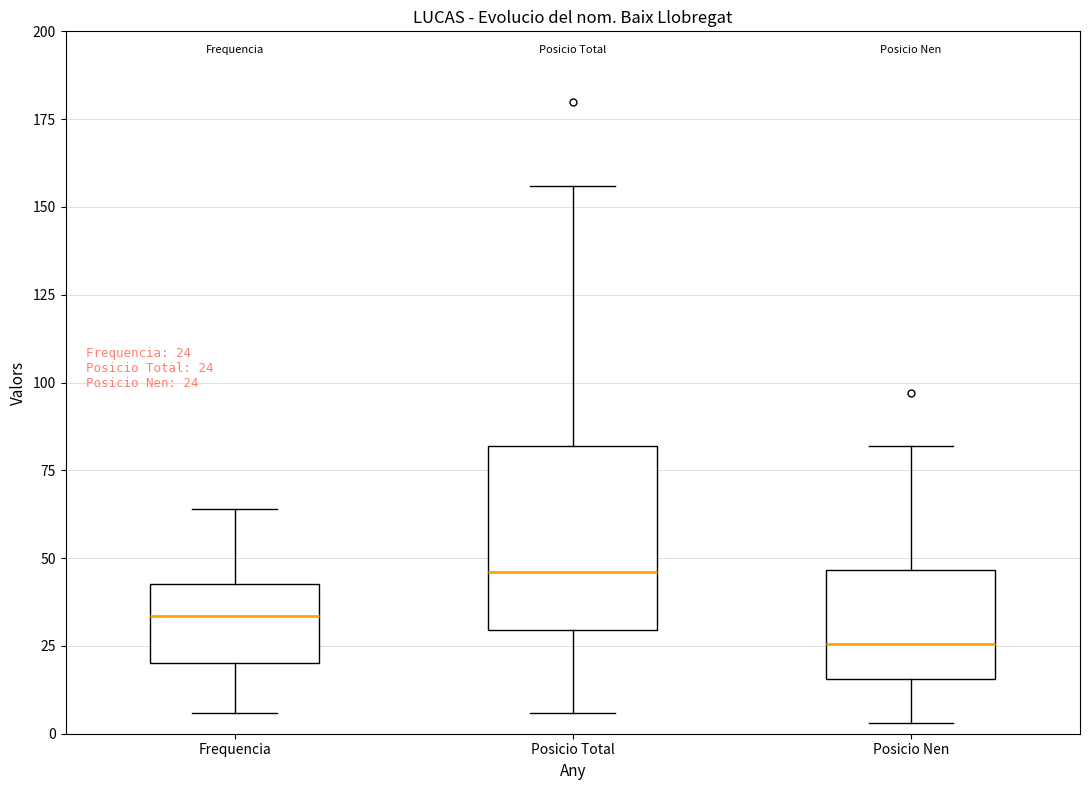

Which box's median line is the lowest?

Posicio Nen